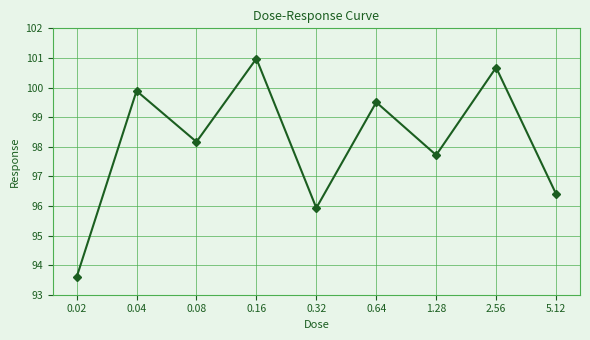

What is the sum of all values?

882.9